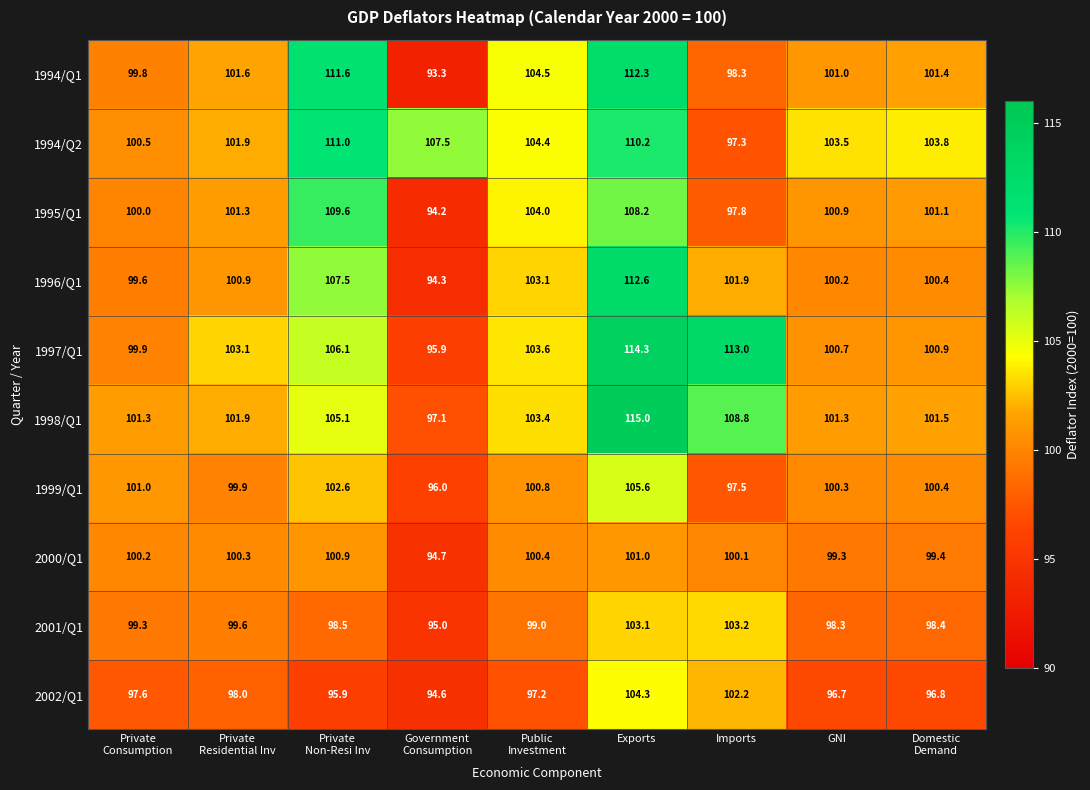

At Imports, list the series in order from largest to smallest.

1997/Q1, 1998/Q1, 2001/Q1, 2002/Q1, 1996/Q1, 2000/Q1, 1994/Q1, 1995/Q1, 1999/Q1, 1994/Q2